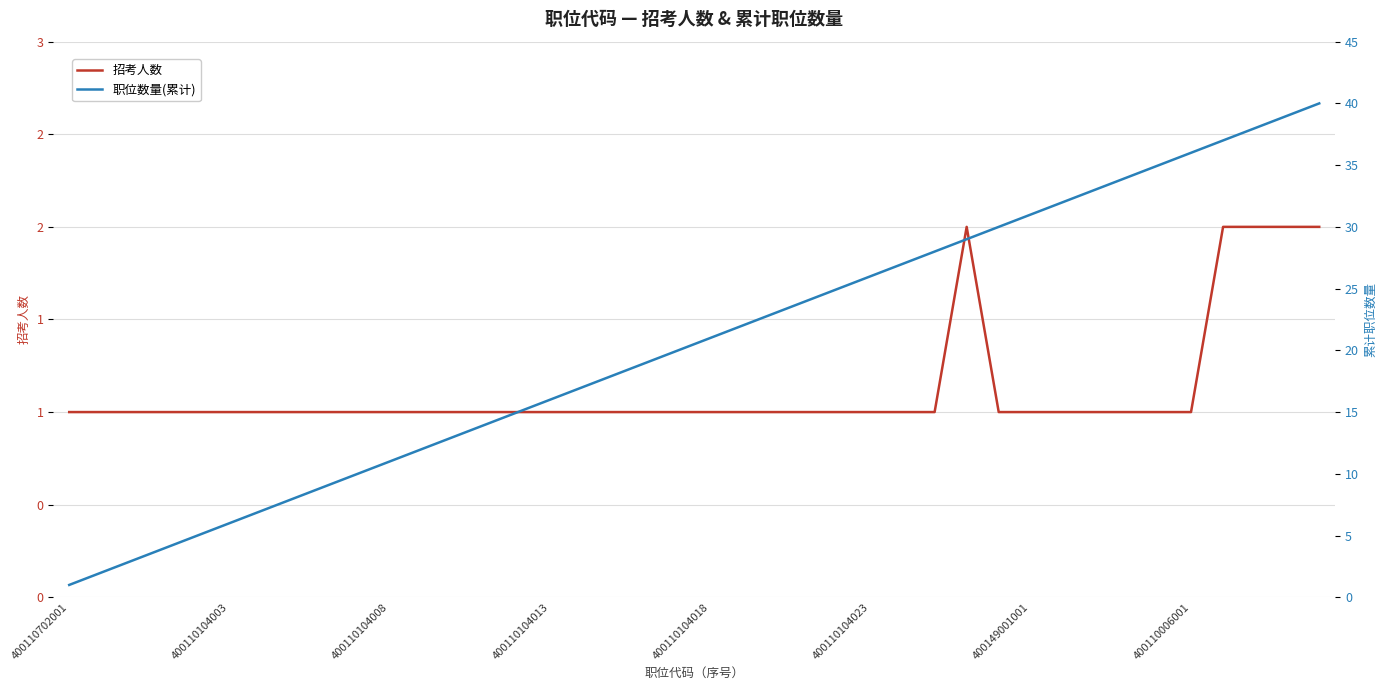

At 38, list the series in order from smallest to largest.

招考人数, 职位数量(累计)